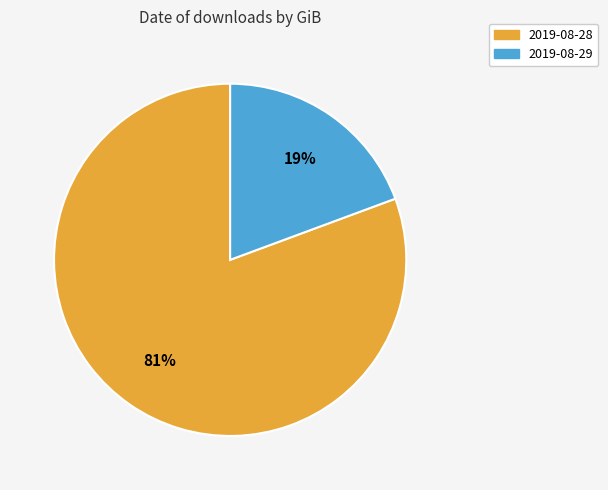

How many slices are in this pie chart?

2